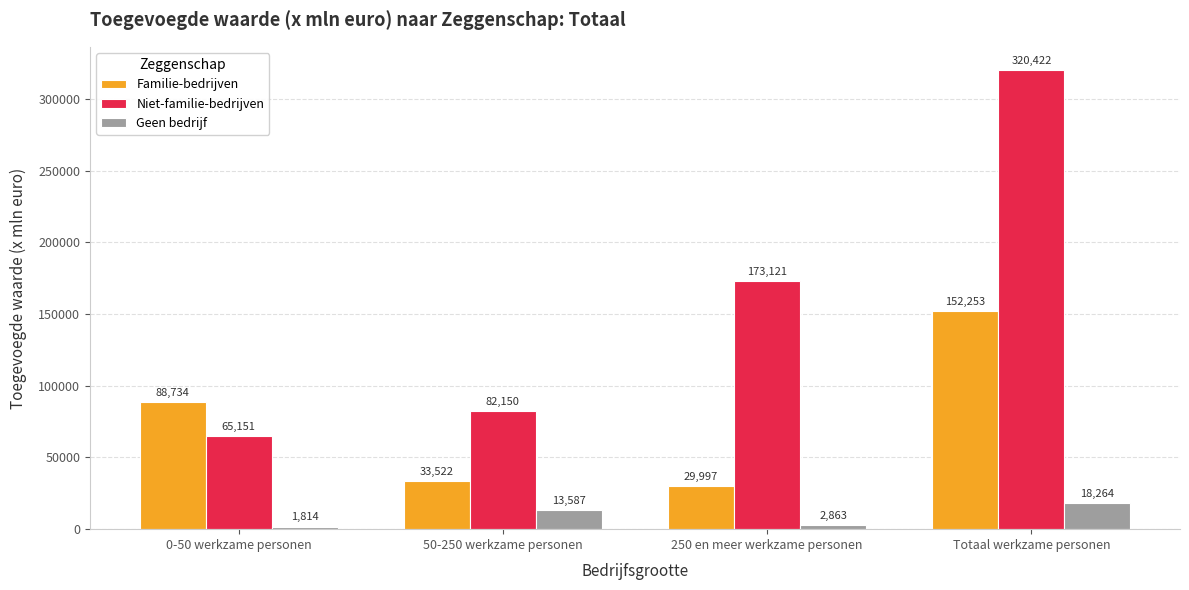

Which series has the largest range (max minus min)?

Niet-familie-bedrijven